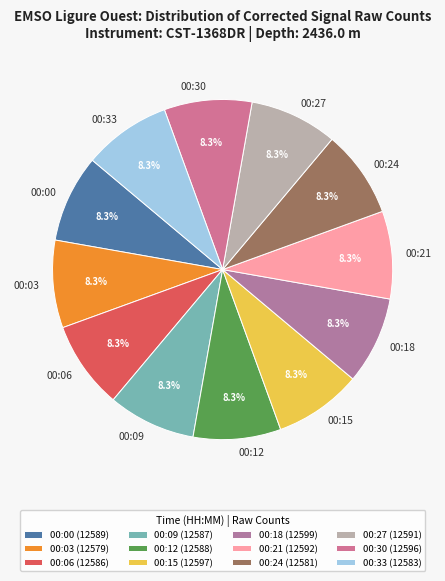

Approximately how many times larger is the value at 00:06 compared to 00:33?

1.0